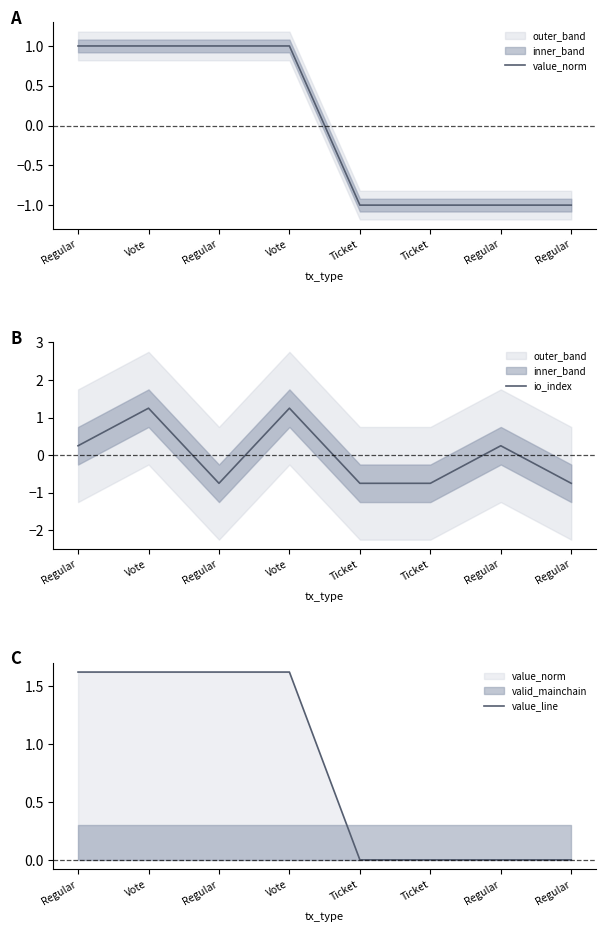

At which label does io_index first exceed 0?

Regular